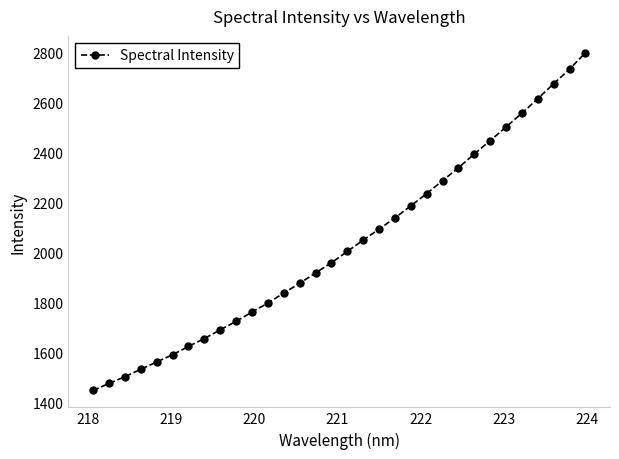

What is the maximum value shown in the chart?

2800.0